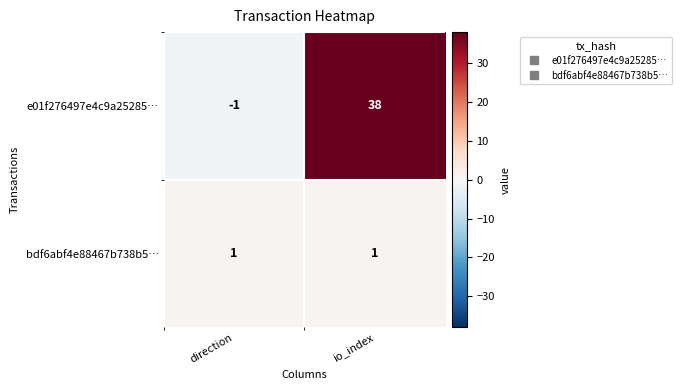

Which label corresponds to the smallest value in the chart?

direction